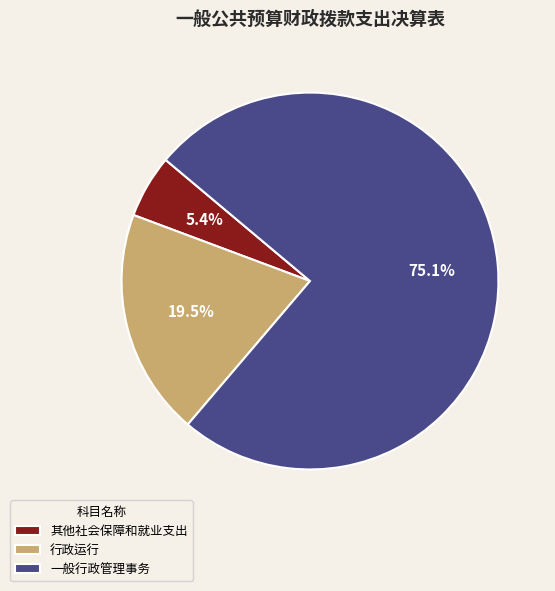

Which has a higher value, 一般行政管理事务 or 行政运行?

一般行政管理事务